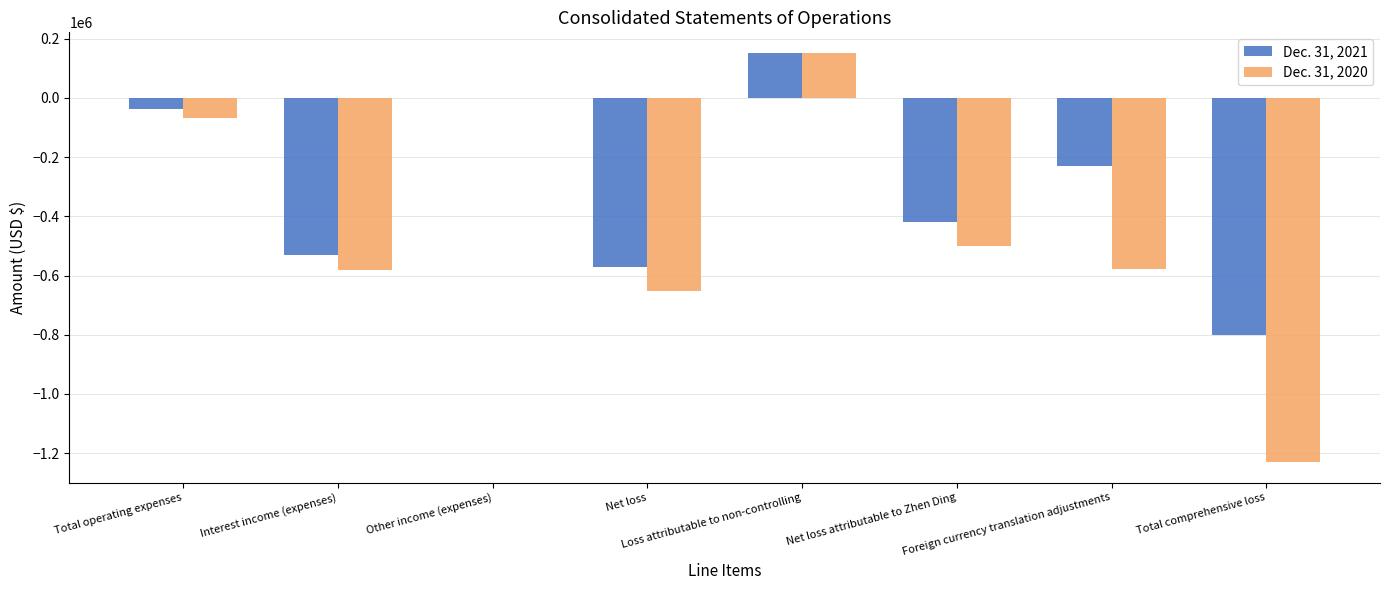

Which series has the largest total across all categories?

Dec. 31, 2021